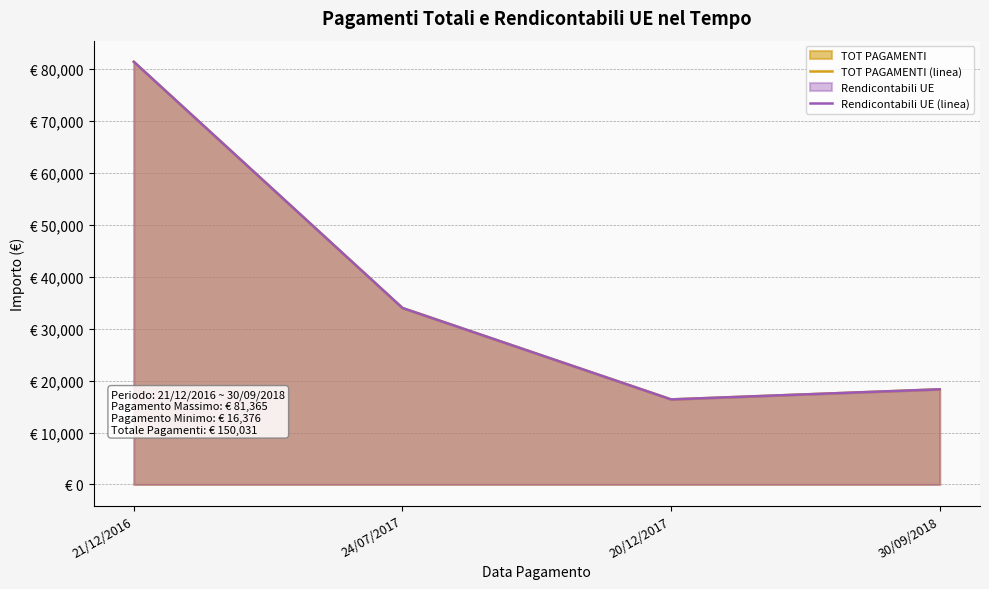

How many lines are shown in the chart?

2